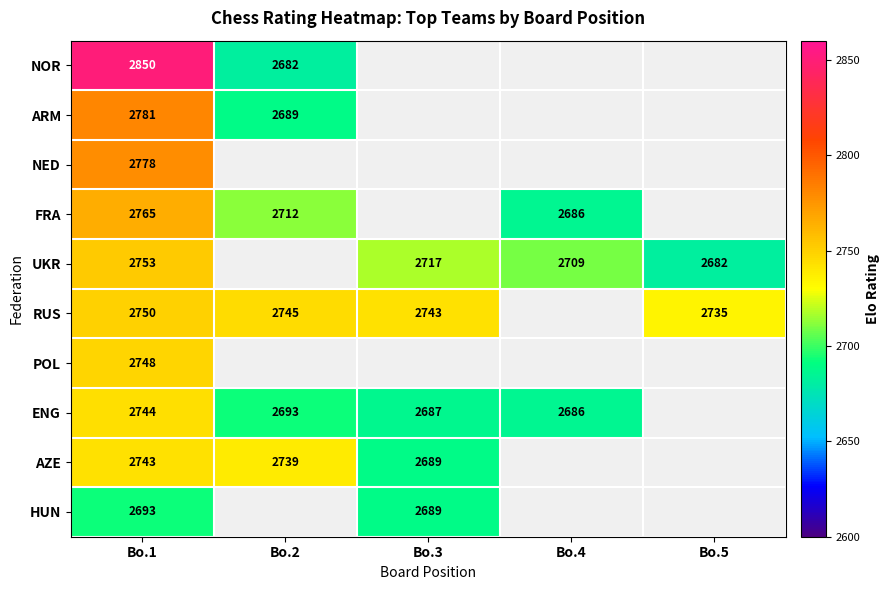

What is the difference between the ENG values at Bo.1 and Bo.4?

58